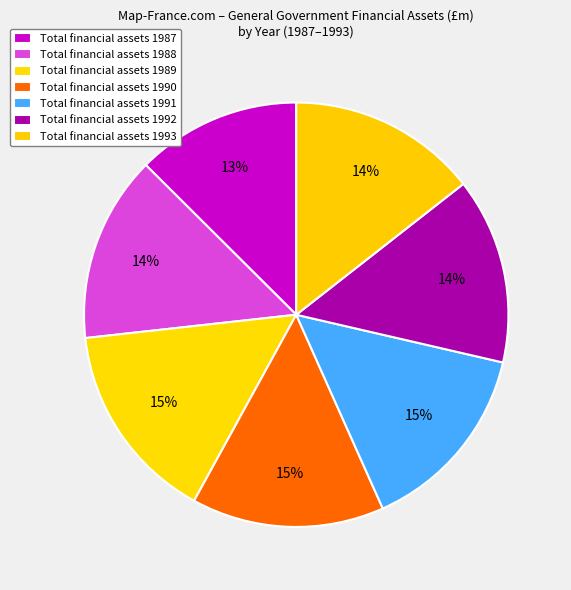

How many segments does this pie chart have?

7